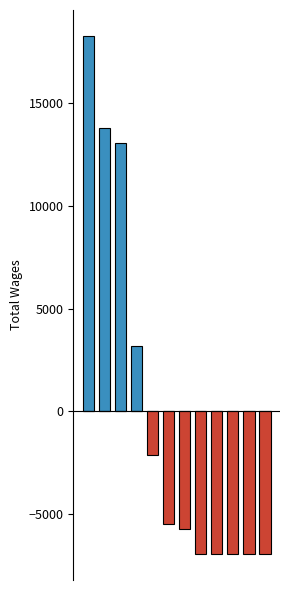

How many bars are there in total?

12